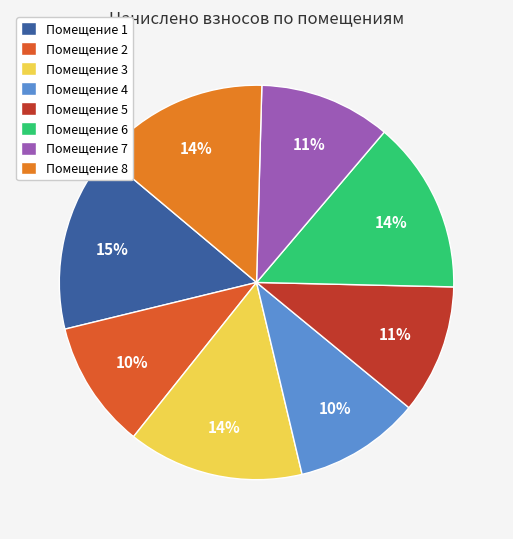

Which category has the biggest portion of the pie?

1